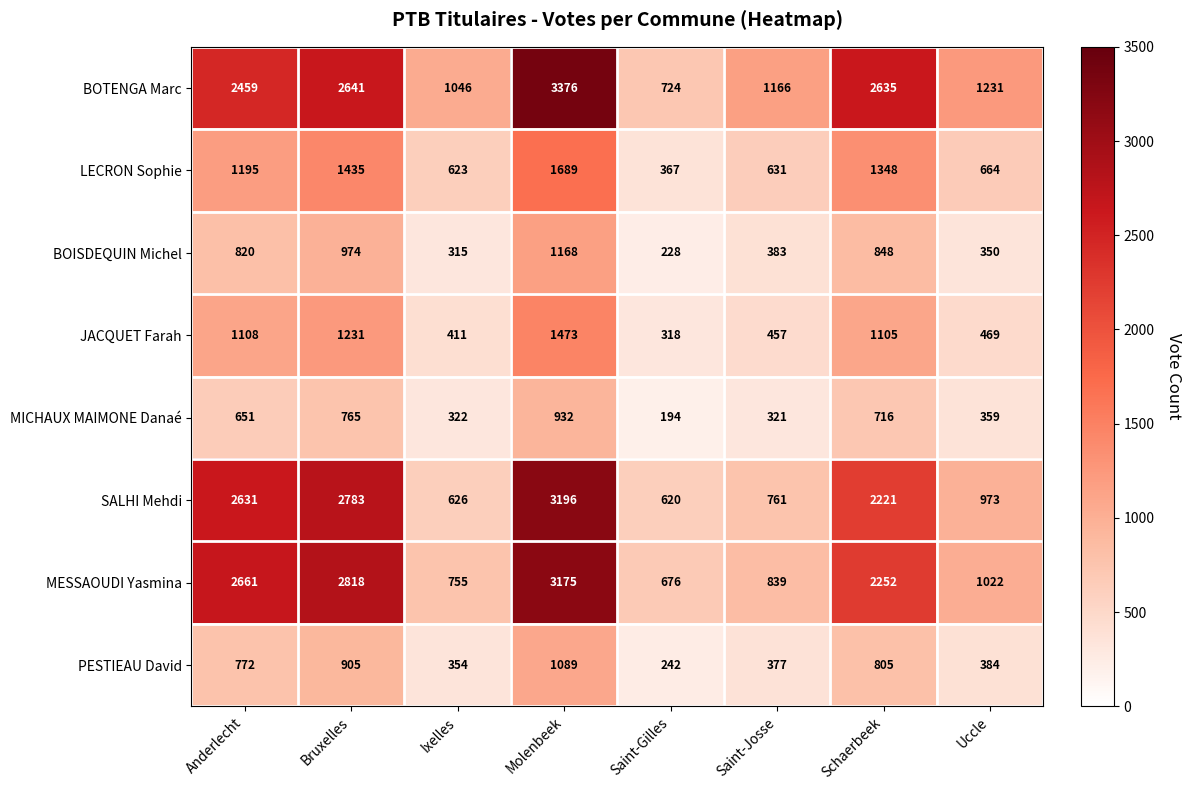

List the series in order of their peak value, highest first.

BOTENGA Marc, SALHI Mehdi, MESSAOUDI Yasmina, LECRON Sophie, JACQUET Farah, BOISDEQUIN Michel, PESTIEAU David, MICHAUX MAIMONE Danaé